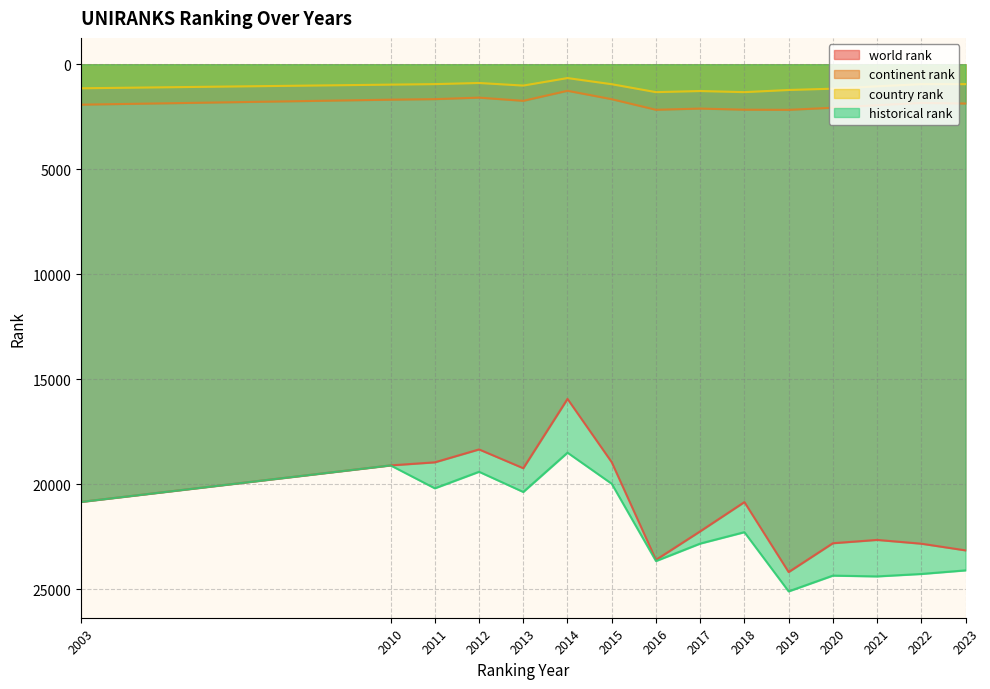

List the series in order of their peak value, highest first.

historical rank, world rank, continent rank, country rank